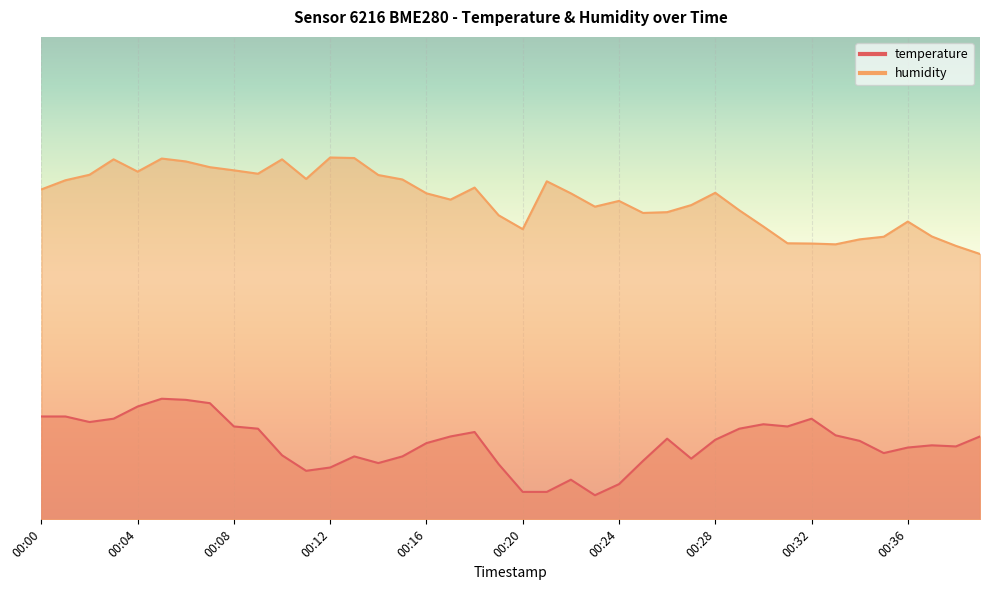

What is the average value of the humidity series?

66.5